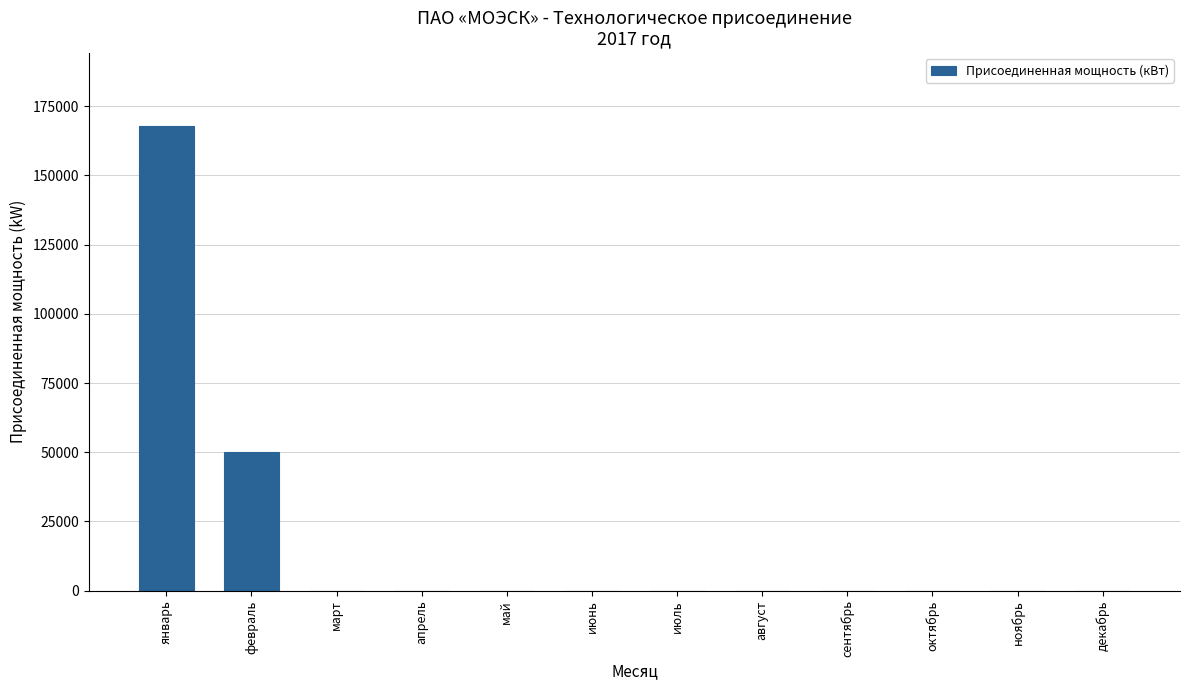

Between февраль and ноябрь, which is larger?

февраль